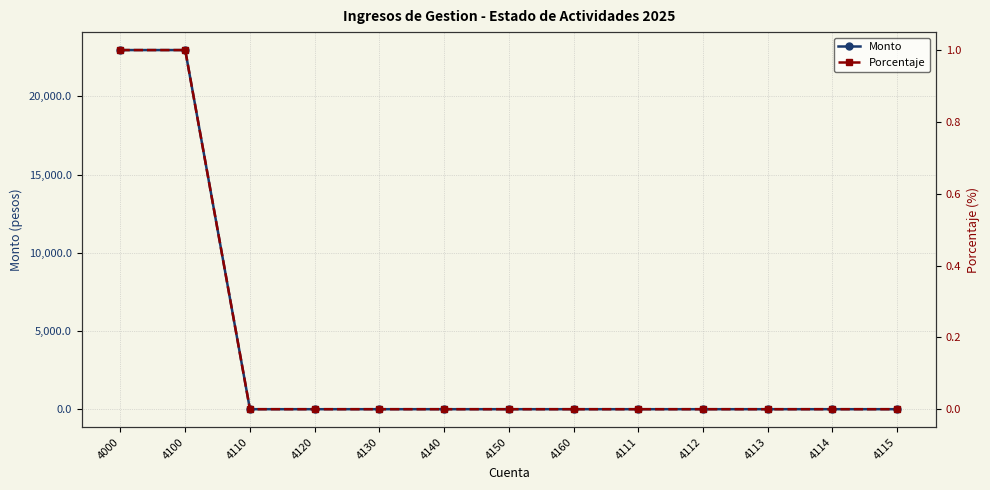

At which label is Porcentaje closest to 0?

4110